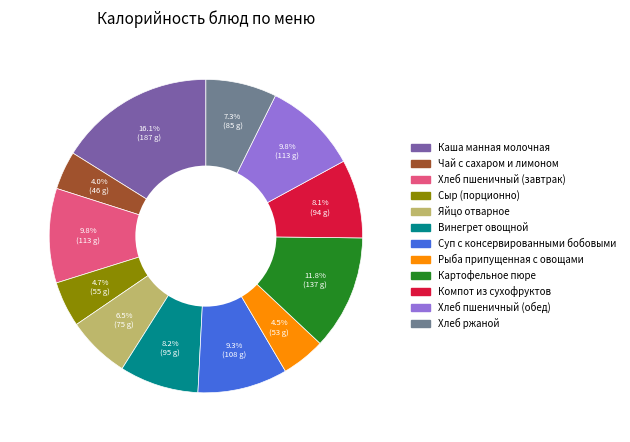

What percentage is NOT represented by Хлеб пшеничный (обед)?

90.2%